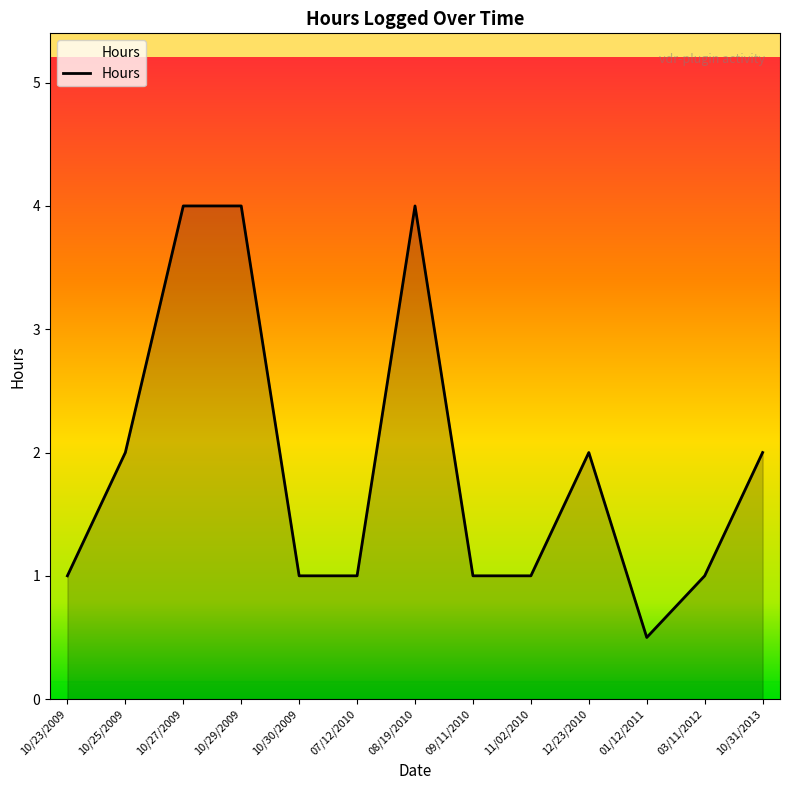

What is the difference between the values at 10/29/2009 and 10/25/2009?

2.0